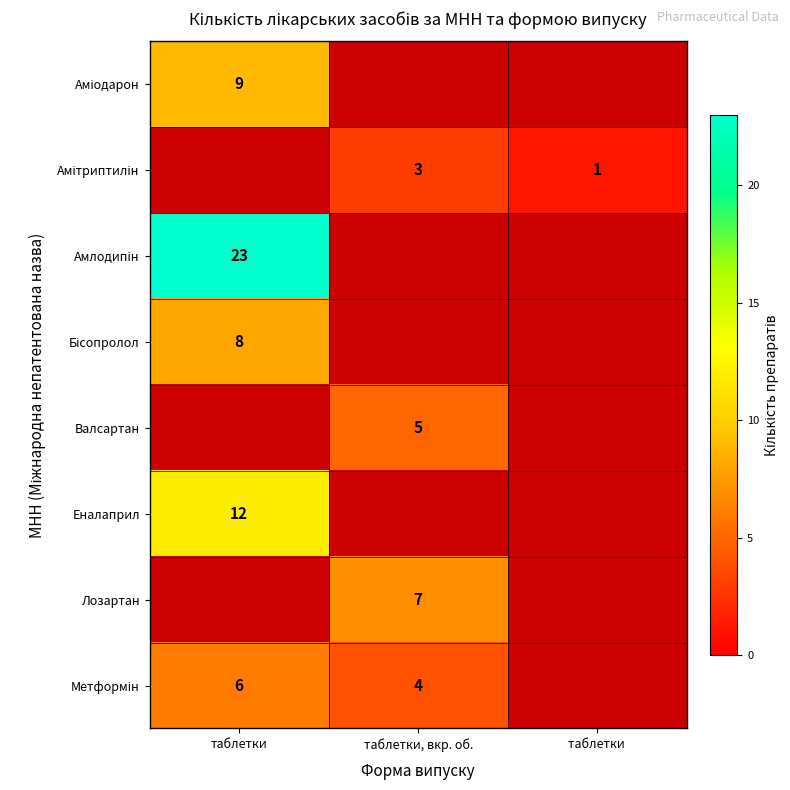

How many distinct data groups are displayed?

8